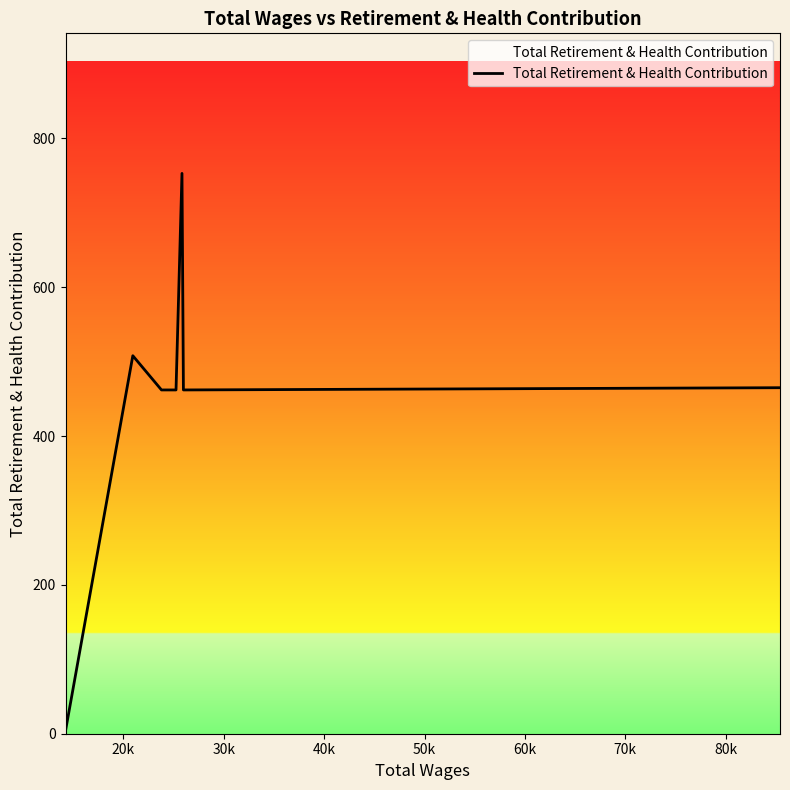

What is the average value?

447